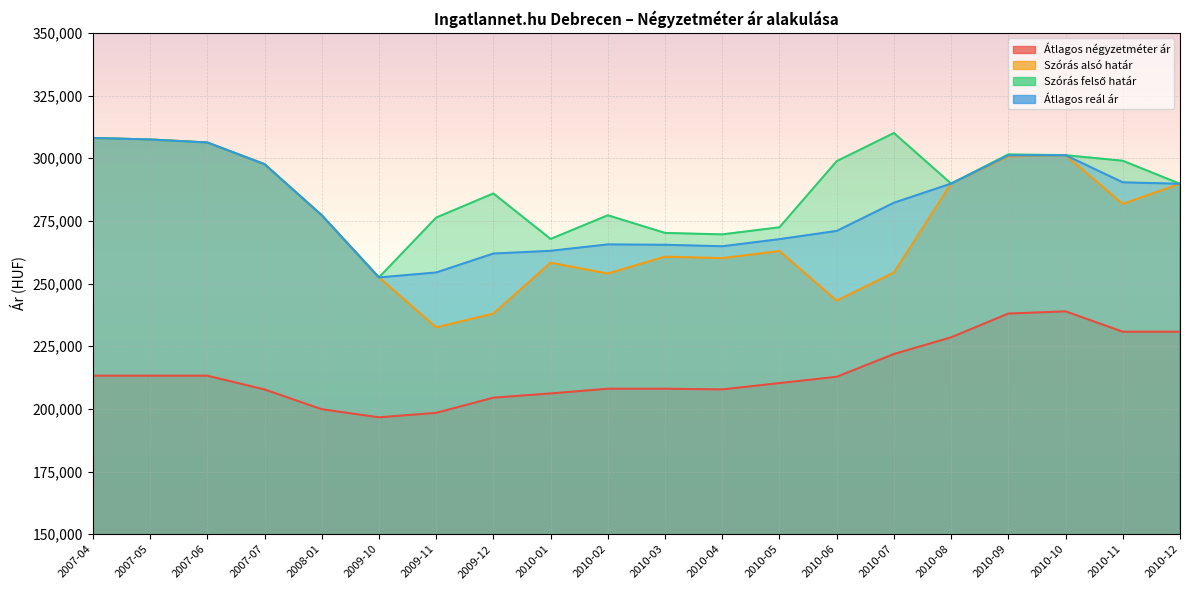

What is the total value across all series at 2010-01?

995272